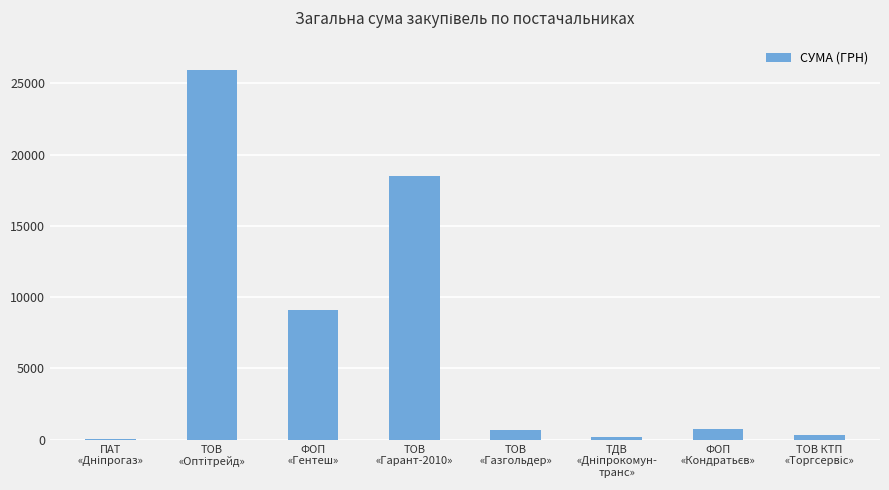

What is the sum of all values?

55465.0